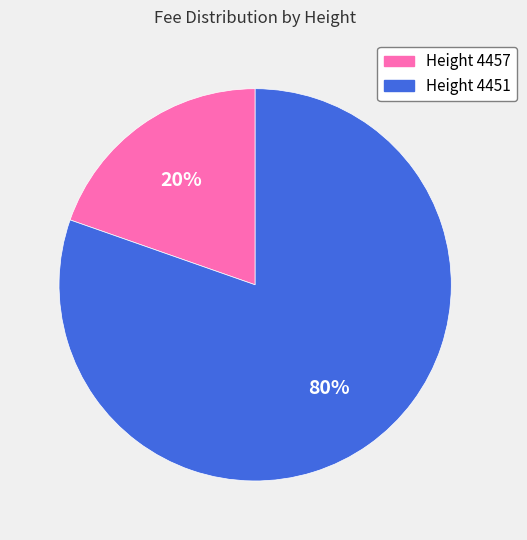

Does any single category account for the majority?

Yes